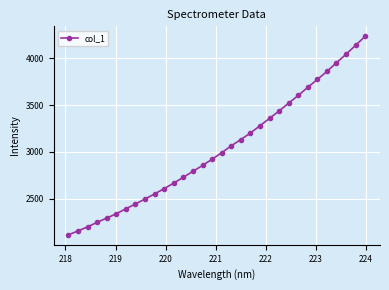

What is the minimum value shown in the chart?

2116.1